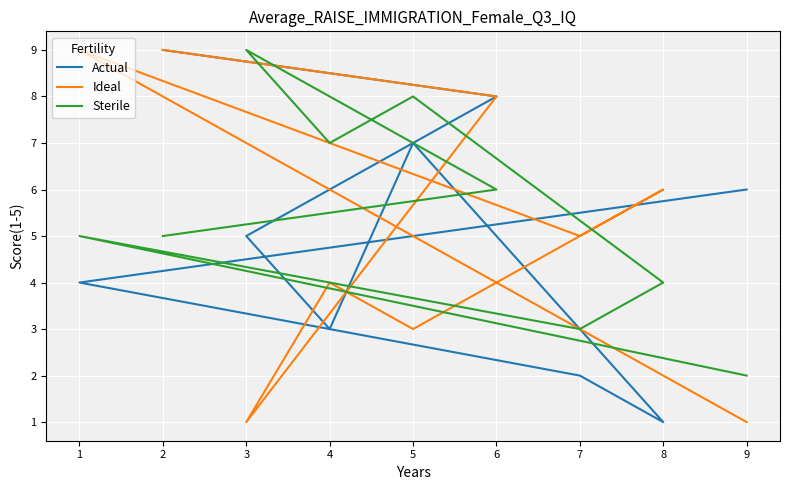

What value does the Actual series have at 8?

1